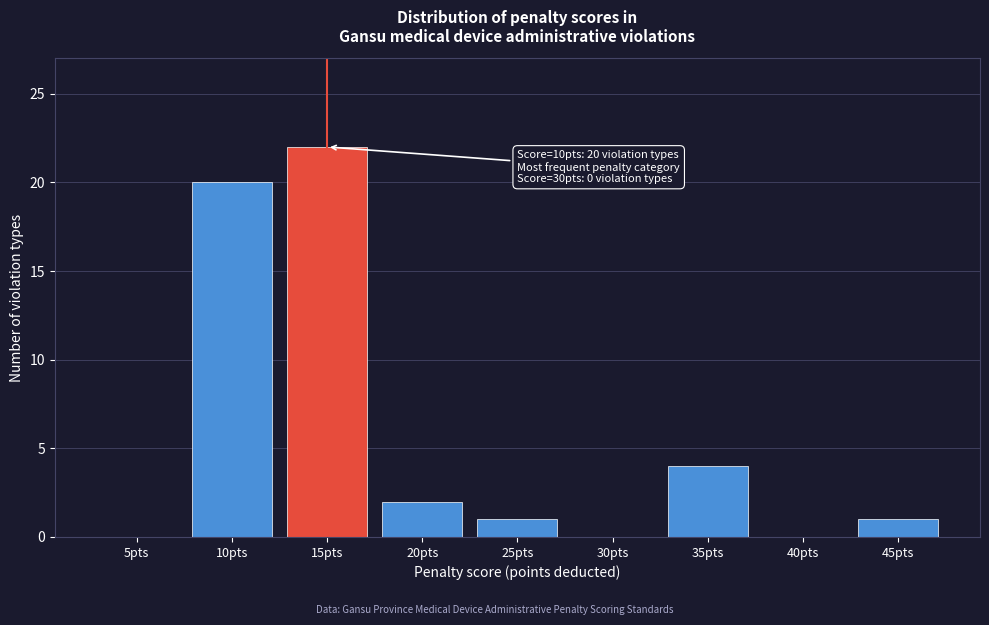

Reading left to right, transcribe all the data shown in this chart.

5pts=0	10pts=20	15pts=22	20pts=2	25pts=1	30pts=0	35pts=4	40pts=0	45pts=1